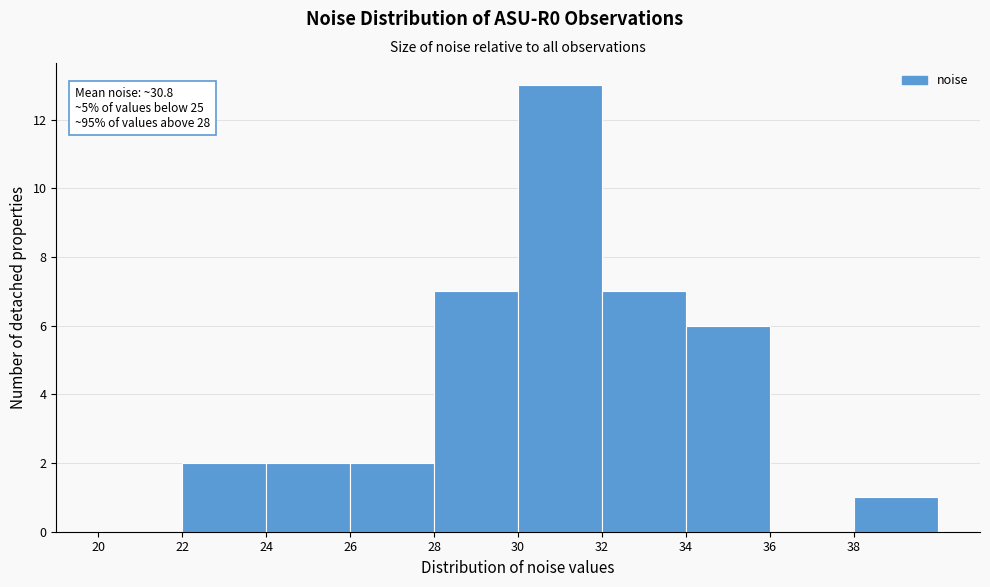

Which range on the x-axis has the tallest bar?

30 to 32